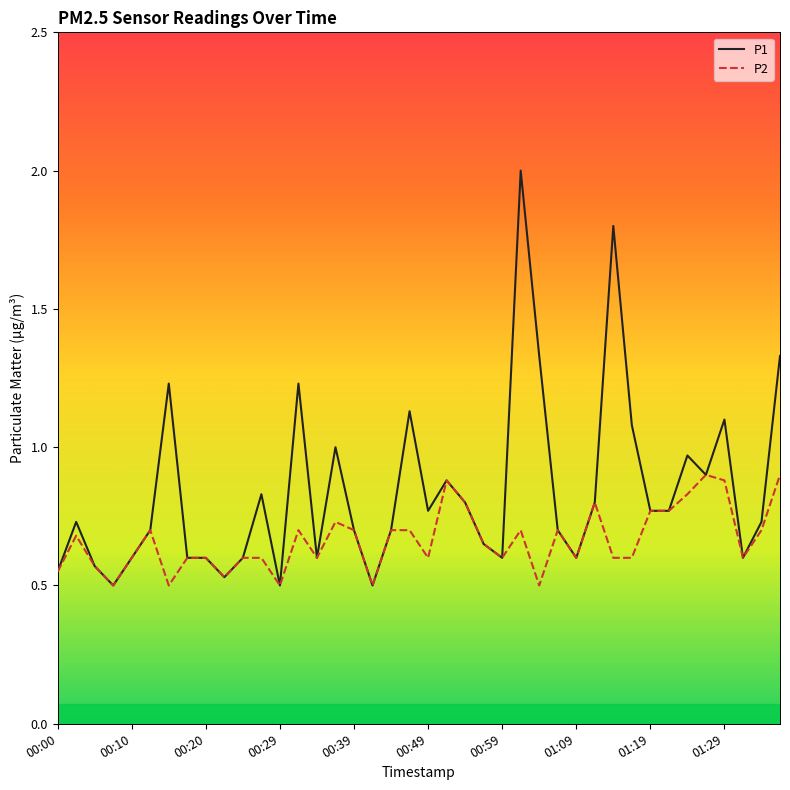

Rank the series by their maximum value, from highest to lowest.

P1, P2